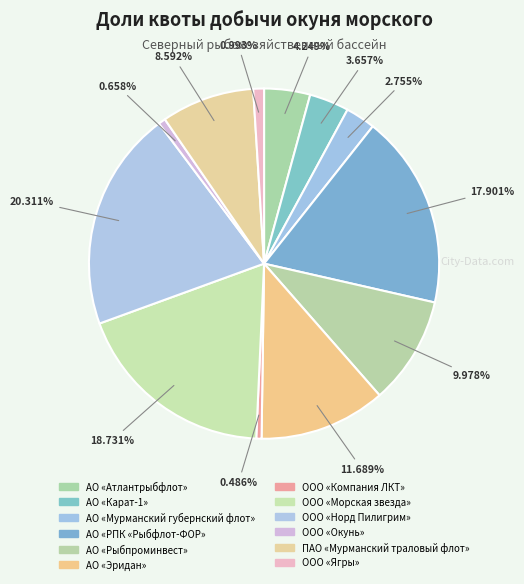

What portion of the pie excludes ООО «Компания ЛКТ»?

99.5%